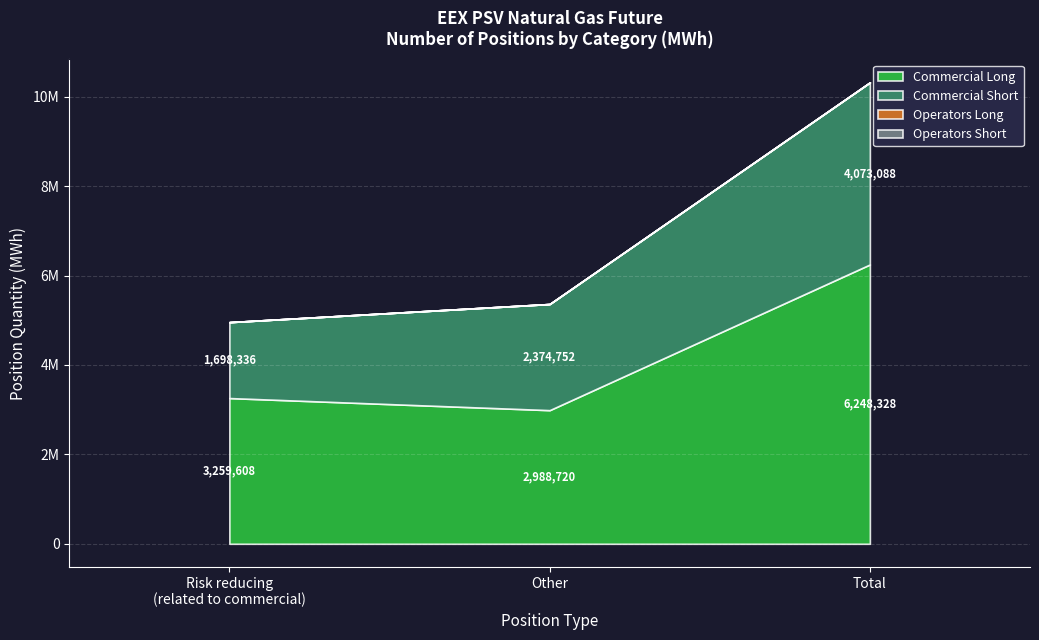

What position from the left is Risk reducing
(related to commercial)?

1